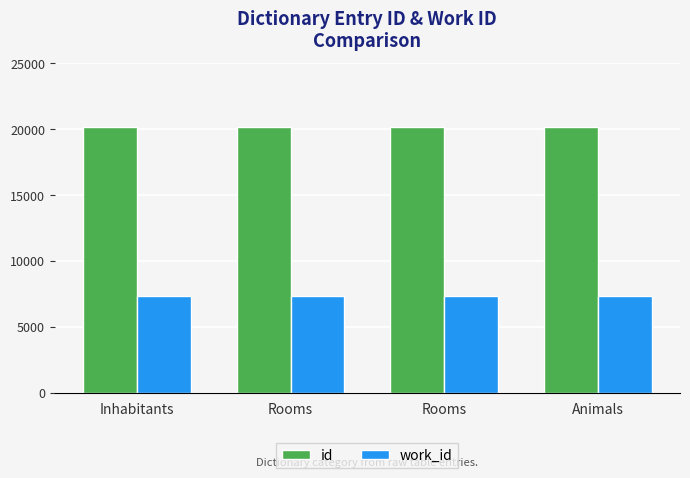

At Rooms, list the series in order from largest to smallest.

id, work_id